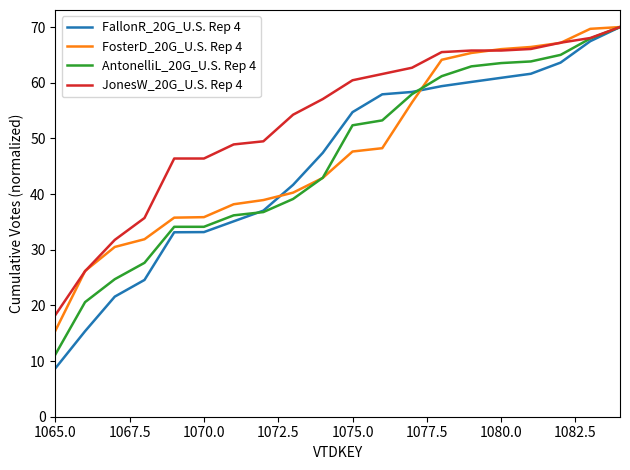

Which series has the largest range (max minus min)?

FallonR_20G_U.S. Rep 4